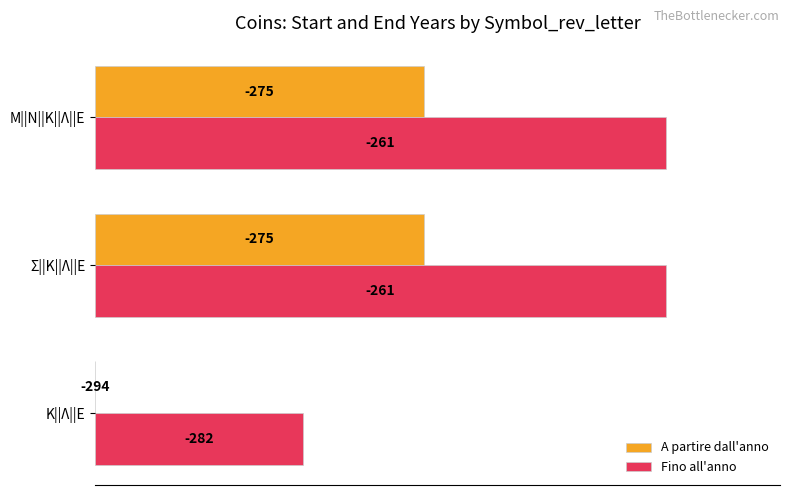

What are all the series names shown in the legend?

A partire dall'anno, Fino all'anno